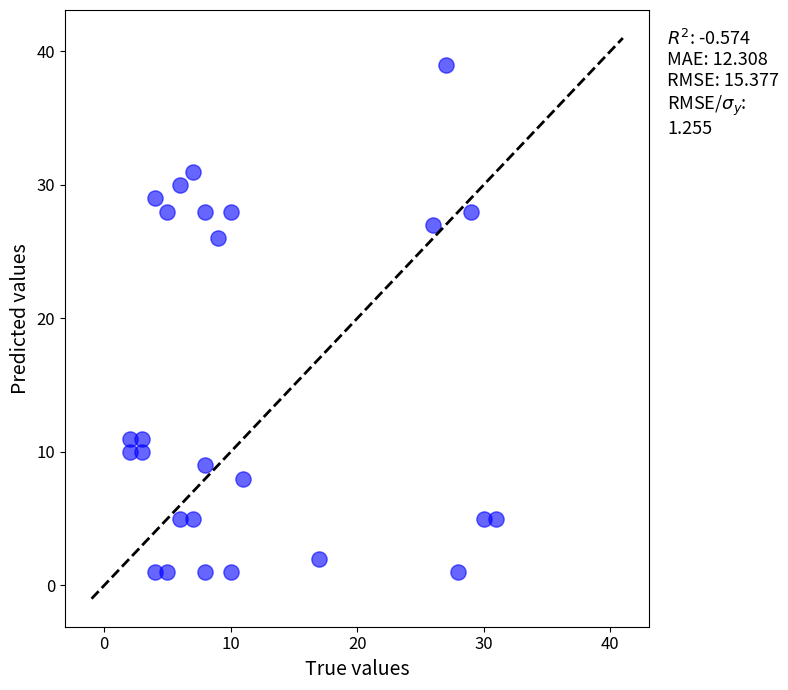

What is the range of X values (max minus min)?

29